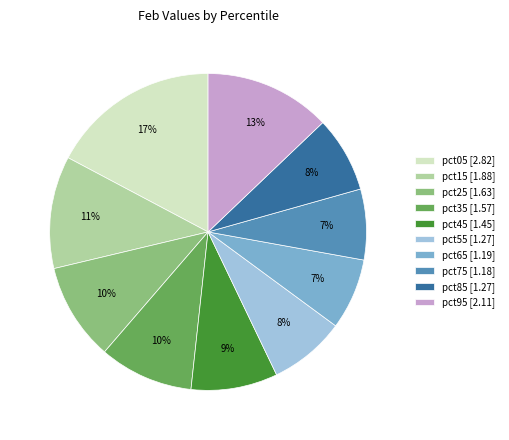

Combined, do pct15 [1.88] and pct85 [1.27] account for over 50%?

No